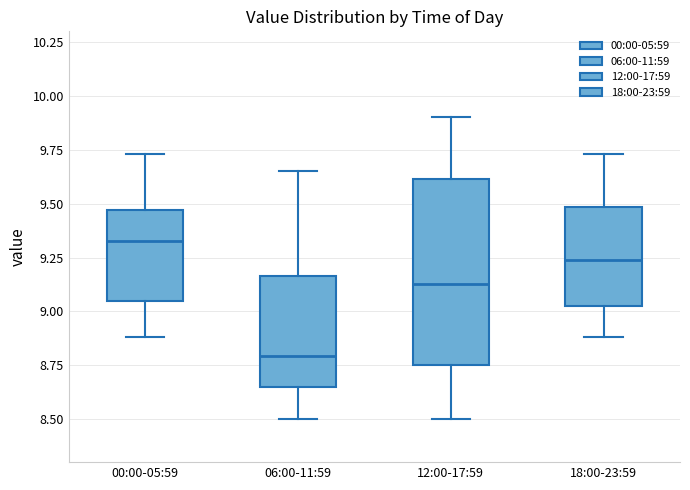

Where does the upper whisker of the box for 00:00-05:59 end on the y-axis? The values are not printed on the chart, so give them approximately, as read against the axis.

9.75